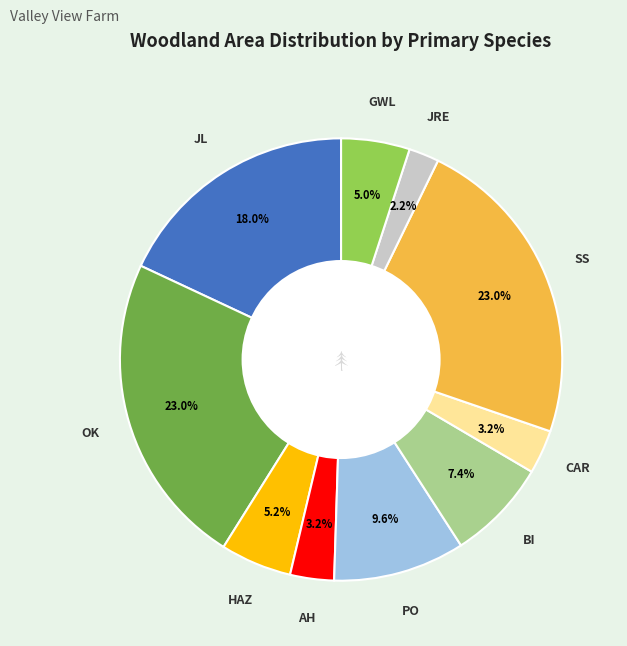

How many segments does this pie chart have?

10